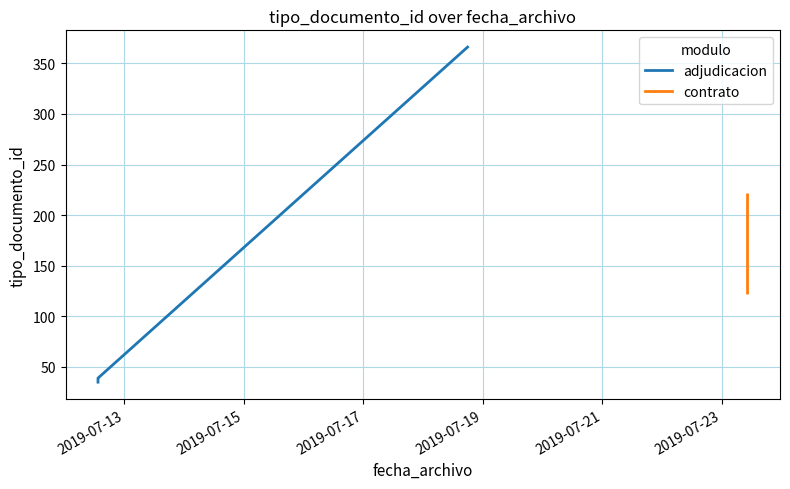

Reading right to left, extract all data points from this chart.

2019-07-12 13:29:31=37	2019-07-23 10:14:11=123	2019-07-12 13:29:31=39	2019-07-18 17:51:11=366	2019-07-23 10:14:12=220	2019-07-12 13:29:31=36	2019-07-12 13:29:31=38	2019-07-12 13:29:31=35